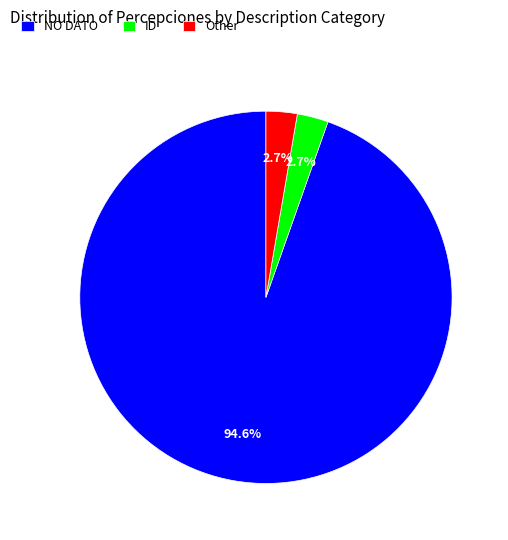

To the nearest percent, what is the average slice percentage?

33%